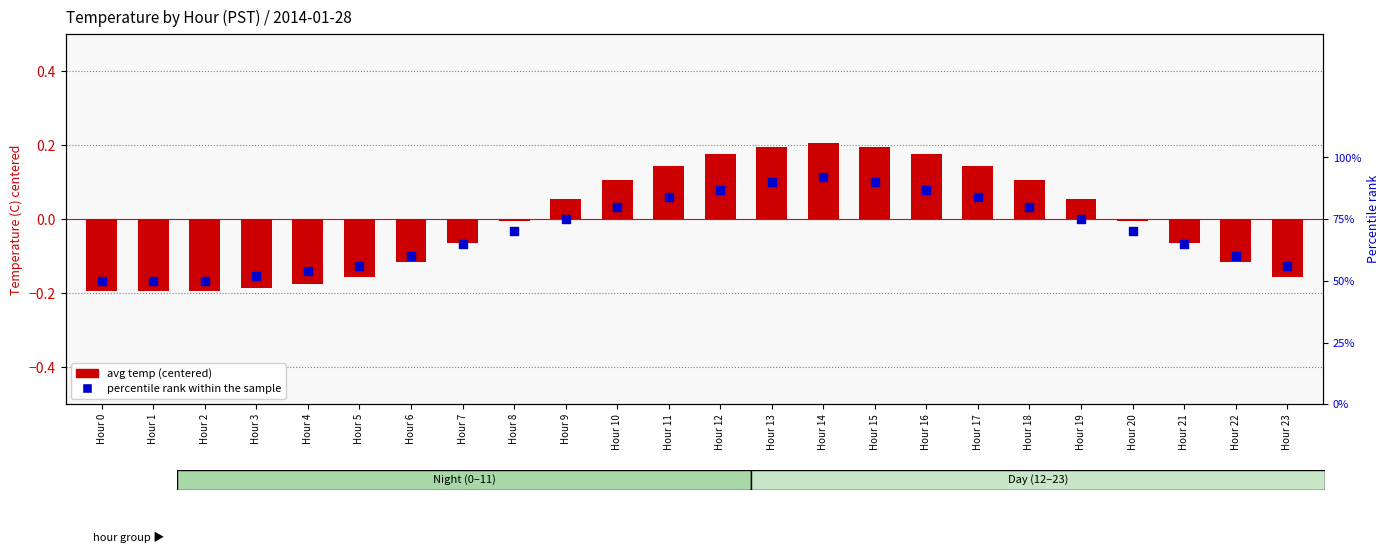

Which series reaches the minimum Y coordinate?

avg temp (centered)